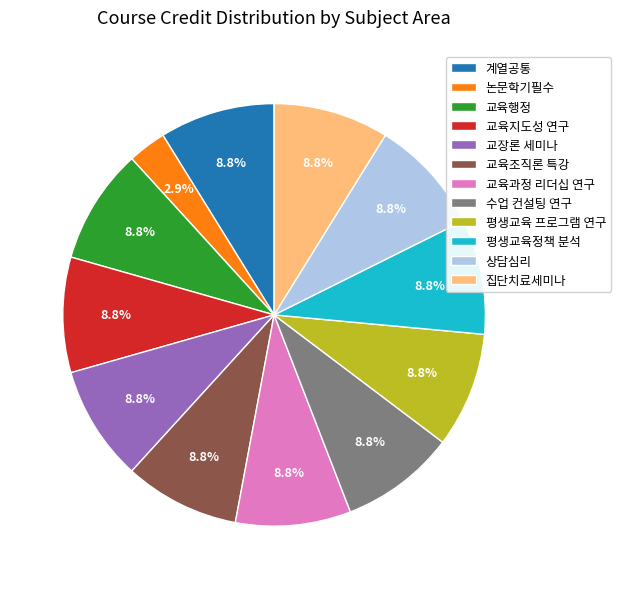

Which category has the smallest portion of the pie?

논문학기필수